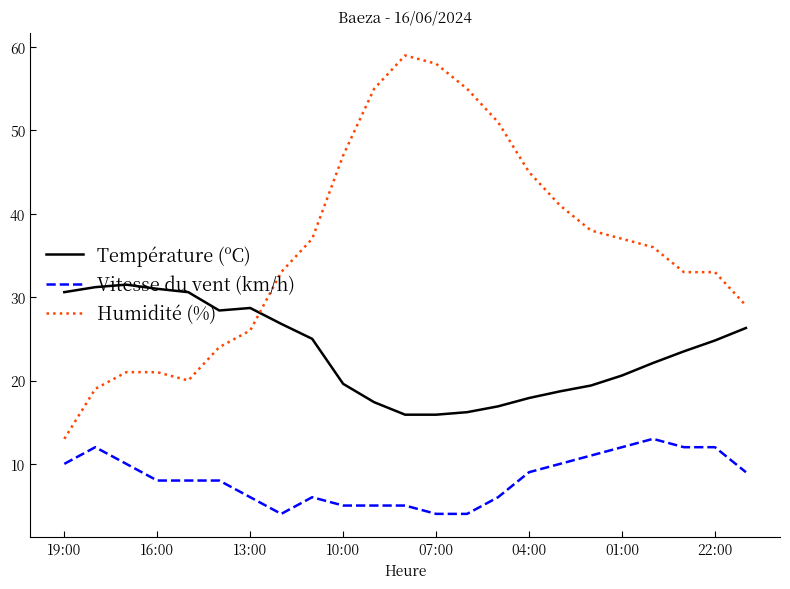

True or false: Humidité (%) and Vitesse du vent (km/h) cross at least once.

False